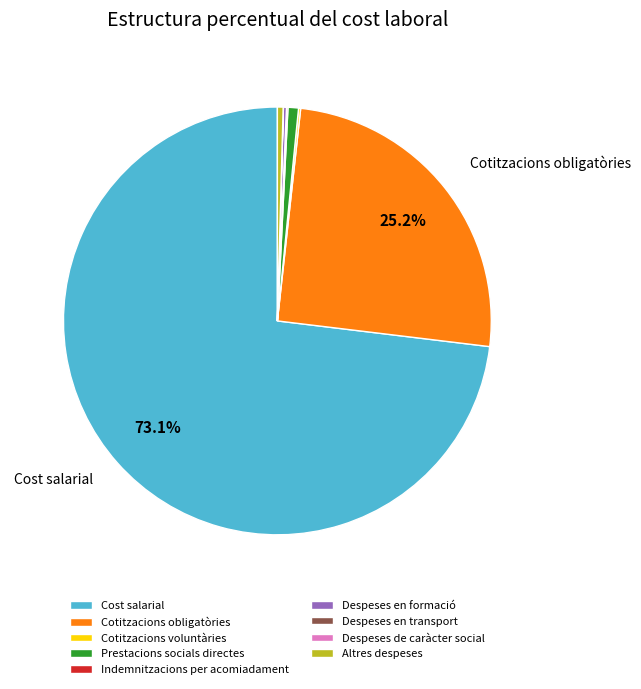

Which category has the biggest portion of the pie?

Cost salarial